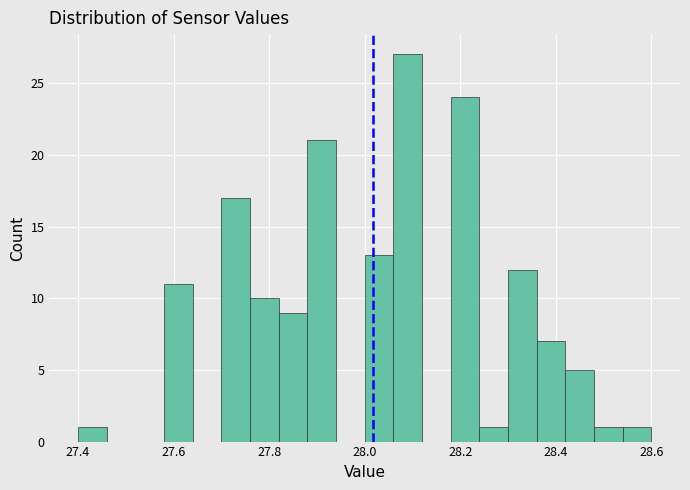

Read against the x-axis, roughly where is the centre of the tallest bar?

28.10